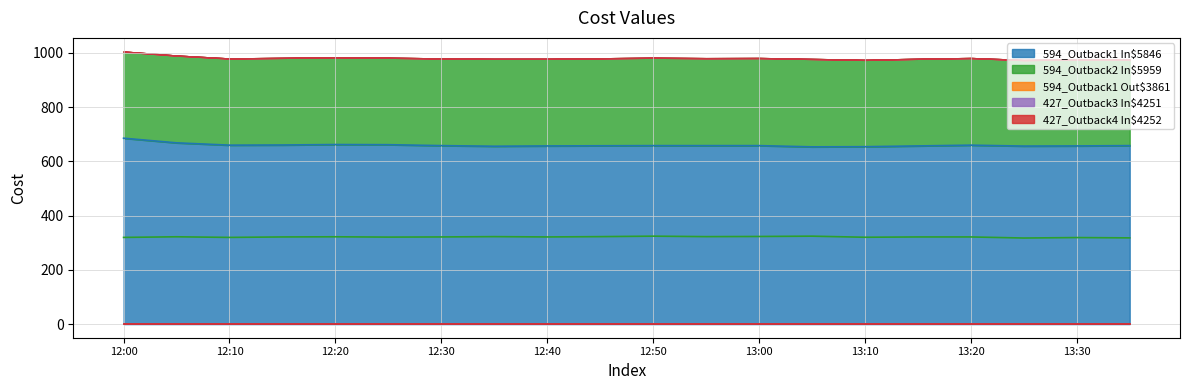

Rank the categories by 594_Outback1 In$5846 value from highest to lowest.

12:00, 12:05, 12:20, 12:25, 12:15, 12:10, 13:20, 12:30, 12:50, 12:55, 13:00, 13:35, 12:45, 12:40, 13:15, 13:30, 13:25, 12:35, 13:10, 13:05